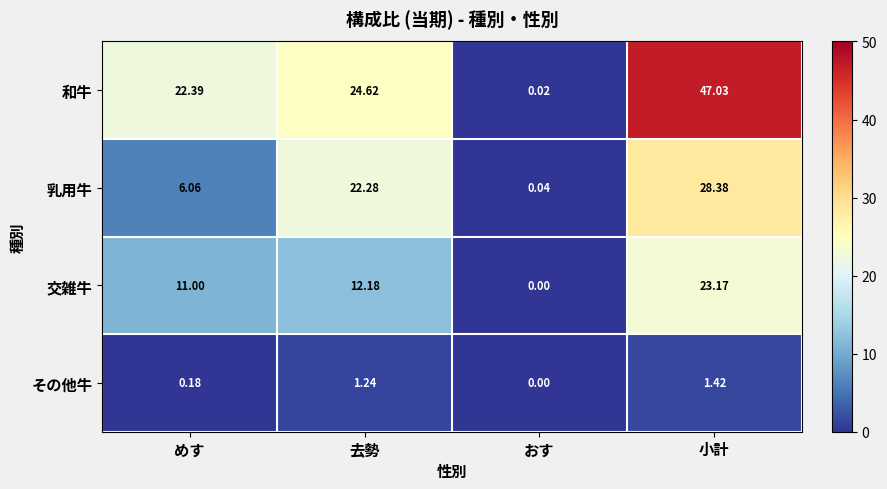

At 小計, list the series in order from smallest to largest.

その他牛, 交雑牛, 乳用牛, 和牛